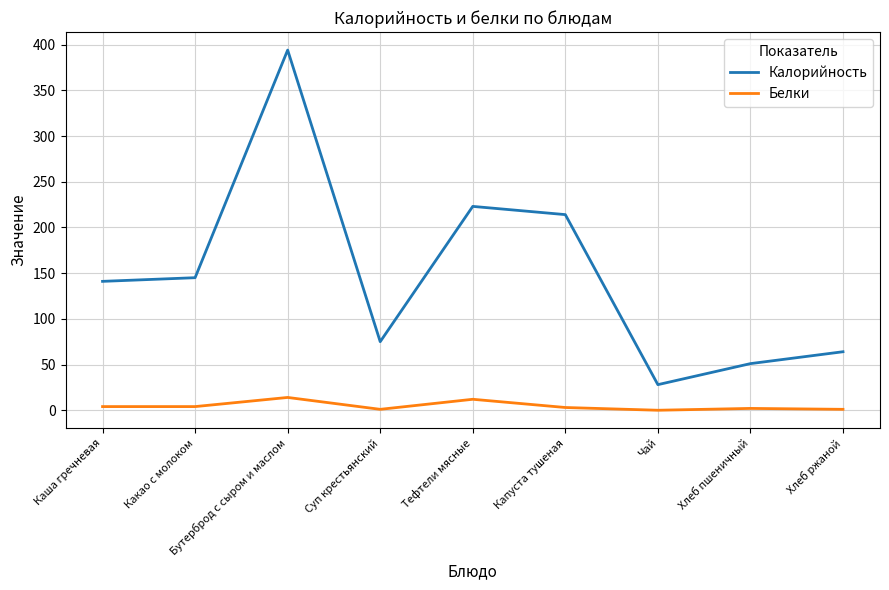

At which category does the chart reach its peak across all series?

Бутерброд с сыром и маслом